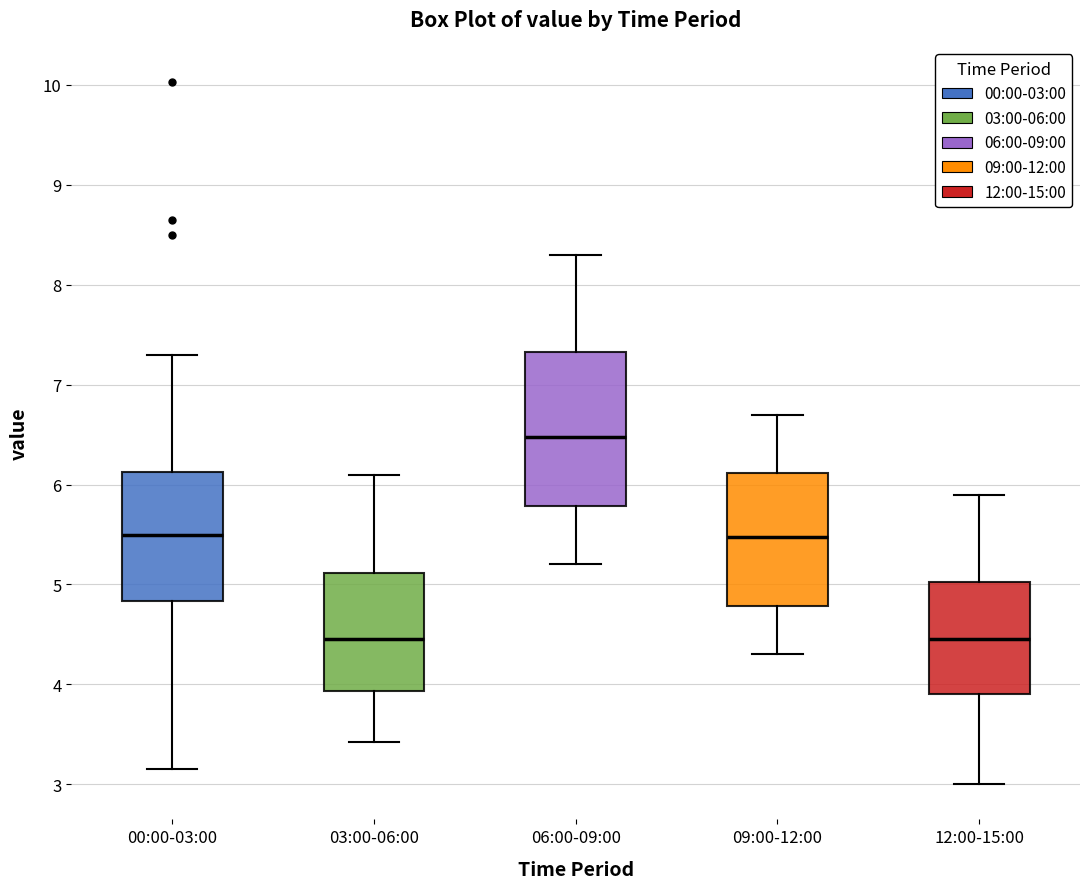

Reading left to right, transcribe this box plot: for each box, give where its median line is, the range the box spans, and where its two whiskers end, as read against the y-axis. The values are not printed on the chart, so give them approximately, as read against the axis.

00:00-03:00: median 5.5, box 4.8 to 6.1, whiskers 3.2 to 7.3
03:00-06:00: median 4.5, box 3.9 to 5.1, whiskers 3.4 to 6.1
06:00-09:00: median 6.5, box 5.8 to 7.3, whiskers 5.2 to 8.3
09:00-12:00: median 5.5, box 4.8 to 6.1, whiskers 4.3 to 6.7
12:00-15:00: median 4.5, box 3.9 to 5.0, whiskers 3.0 to 5.9